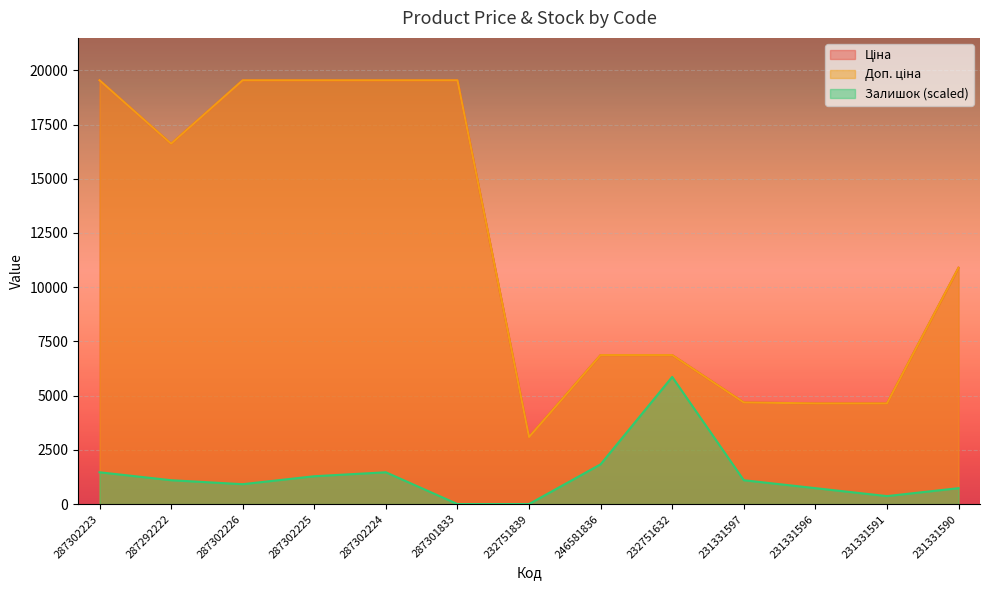

True or false: Доп. ціна has more than 0 points higher than both neighbors.

False